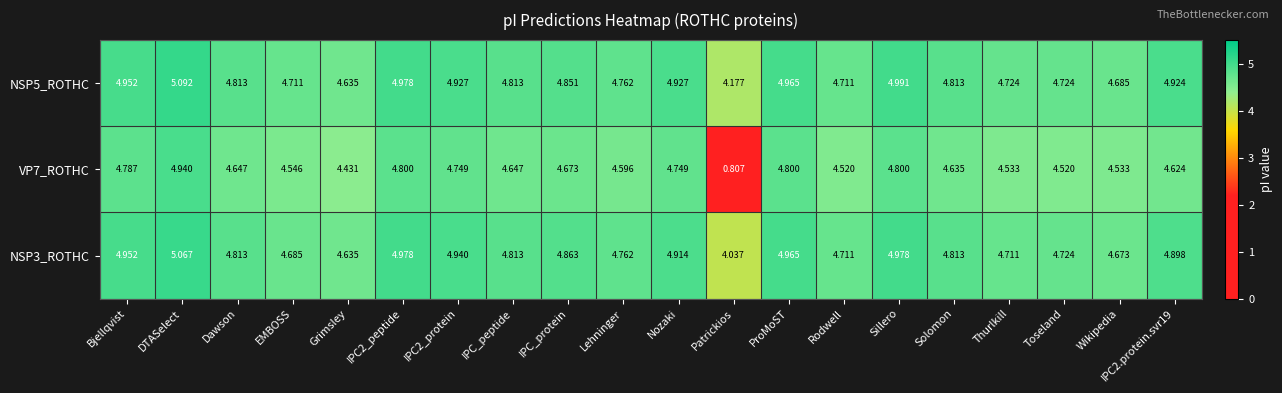

List the series in order of their peak value, lowest first.

VP7_ROTHC, NSP3_ROTHC, NSP5_ROTHC